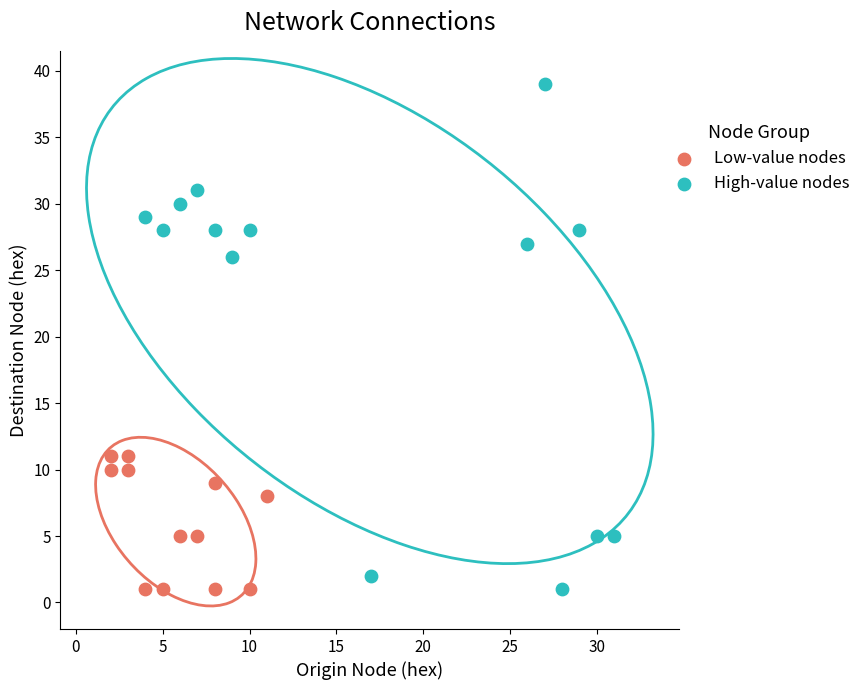

Which series reaches the maximum Y coordinate?

High-value nodes